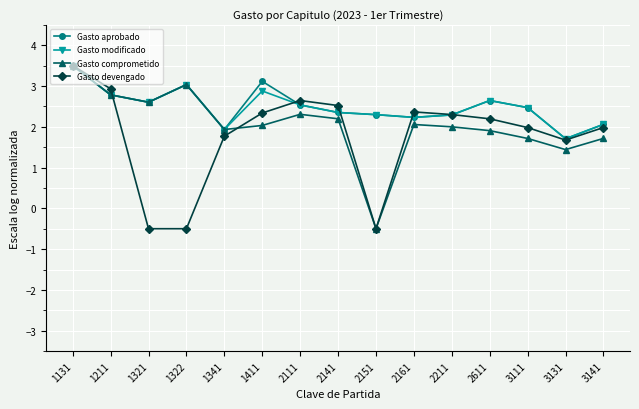

How many categories are shown in the chart?

15